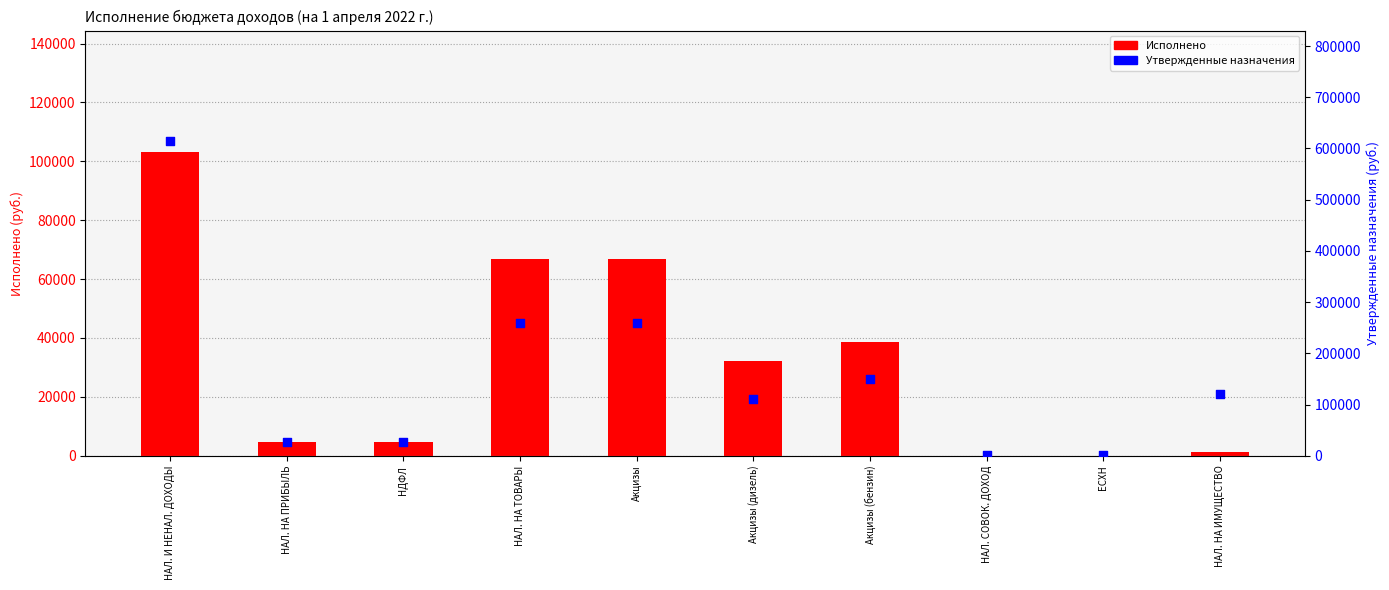

Which series has the largest total across all categories?

Утвержденные назначения